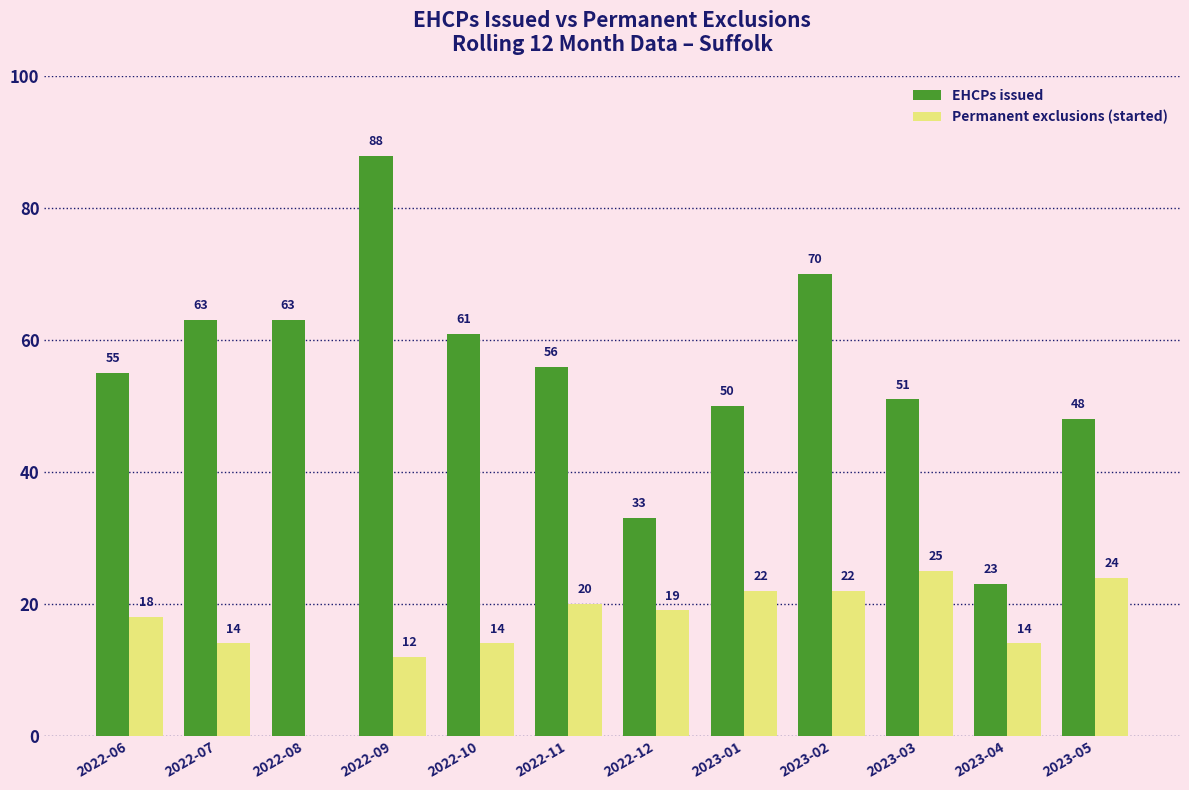

Reading left to right, extract all data points from this chart.

EHCPs issued: 2022-06=55	2022-07=63	2022-08=63	2022-09=88	2022-10=61	2022-11=56	2022-12=33	2023-01=50	2023-02=70	2023-03=51	2023-04=23	2023-05=48
Permanent exclusions (started): 2022-06=18	2022-07=14	2022-08=0	2022-09=12	2022-10=14	2022-11=20	2022-12=19	2023-01=22	2023-02=22	2023-03=25	2023-04=14	2023-05=24